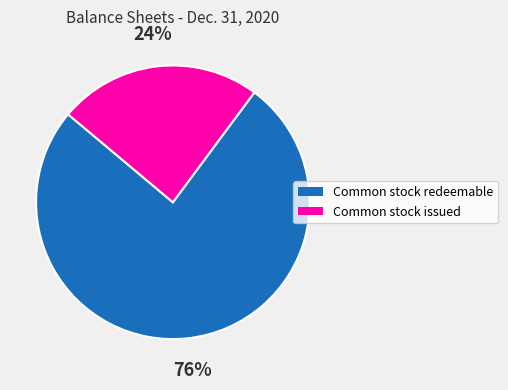

Is there any slice that represents more than half of the pie?

Yes